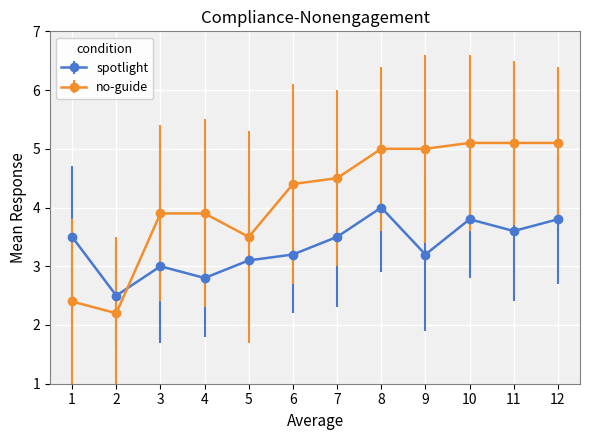

What is the difference between the maximum and minimum values in the no-guide series?

2.9